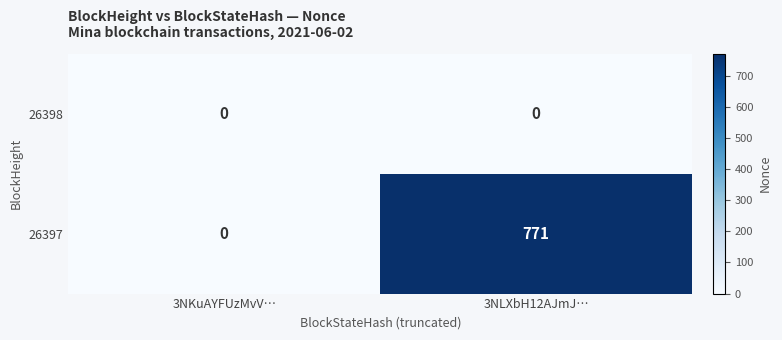

List the series in order of their overall mean, highest first.

26397, 26398